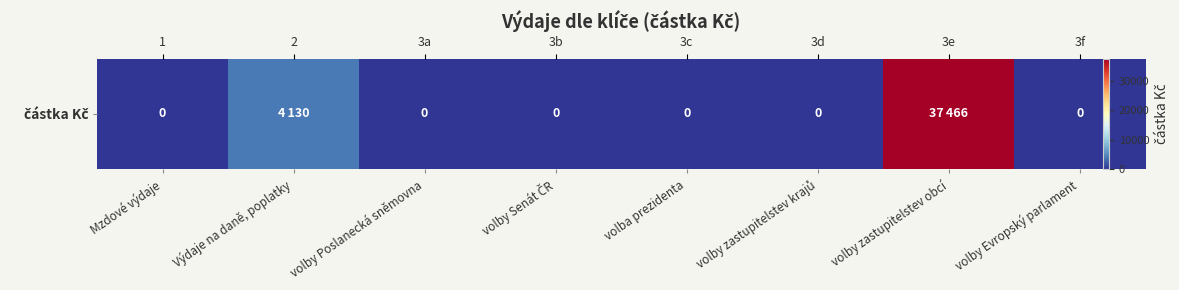

Between volba prezidenta and volby Evropský parlament, which is larger?

volba prezidenta